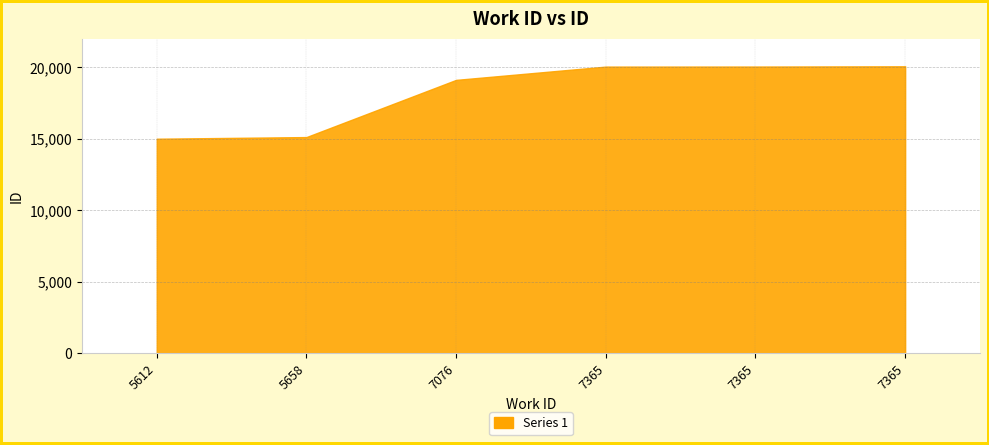

Which has a higher value, 5658 or 7076?

7076